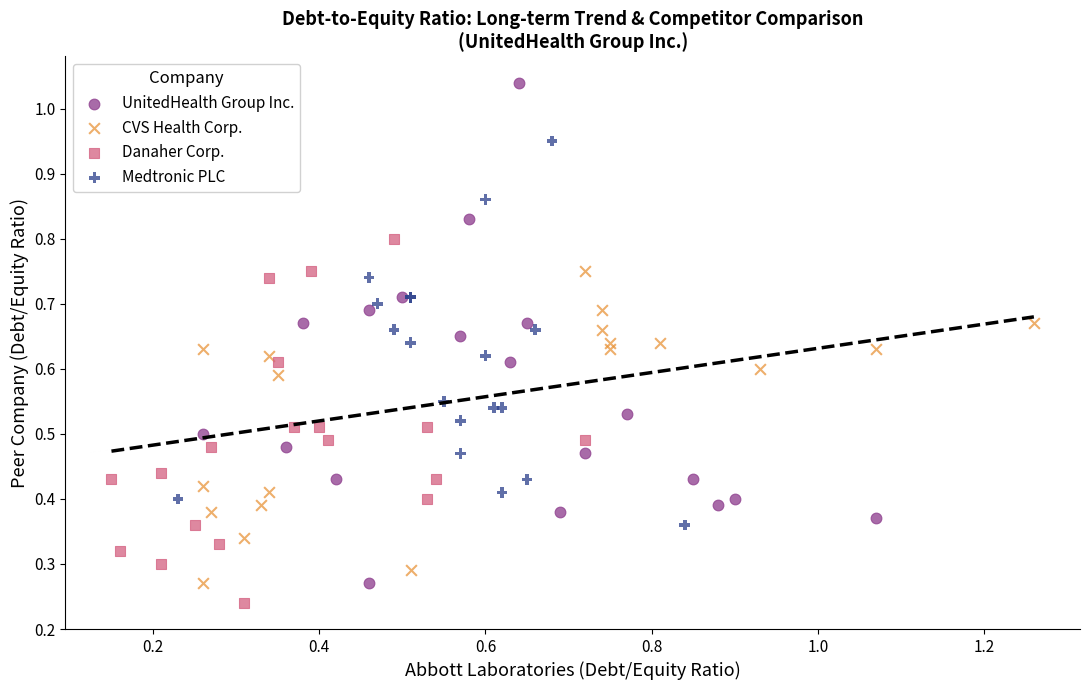

Which series reaches the maximum Y coordinate?

UnitedHealth Group Inc.